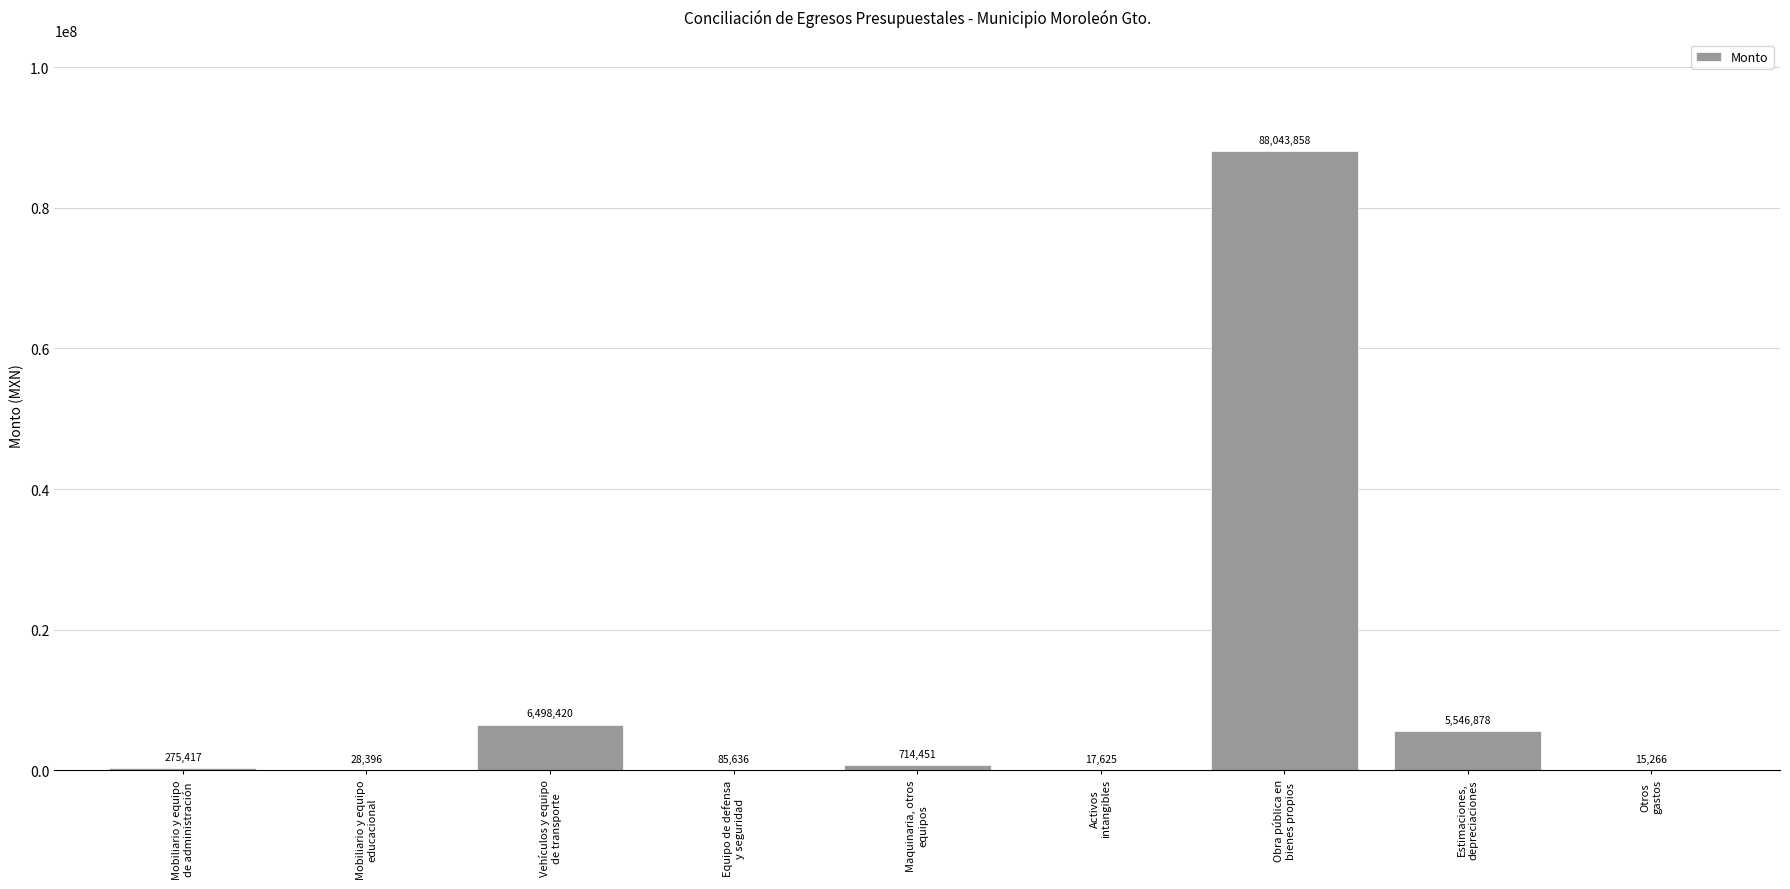

What is the greatest value displayed?

88043857.9